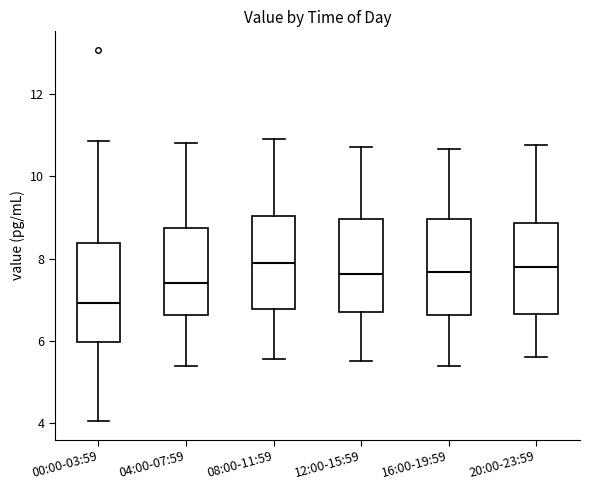

Which box has the lowest median line?

00:00-03:59